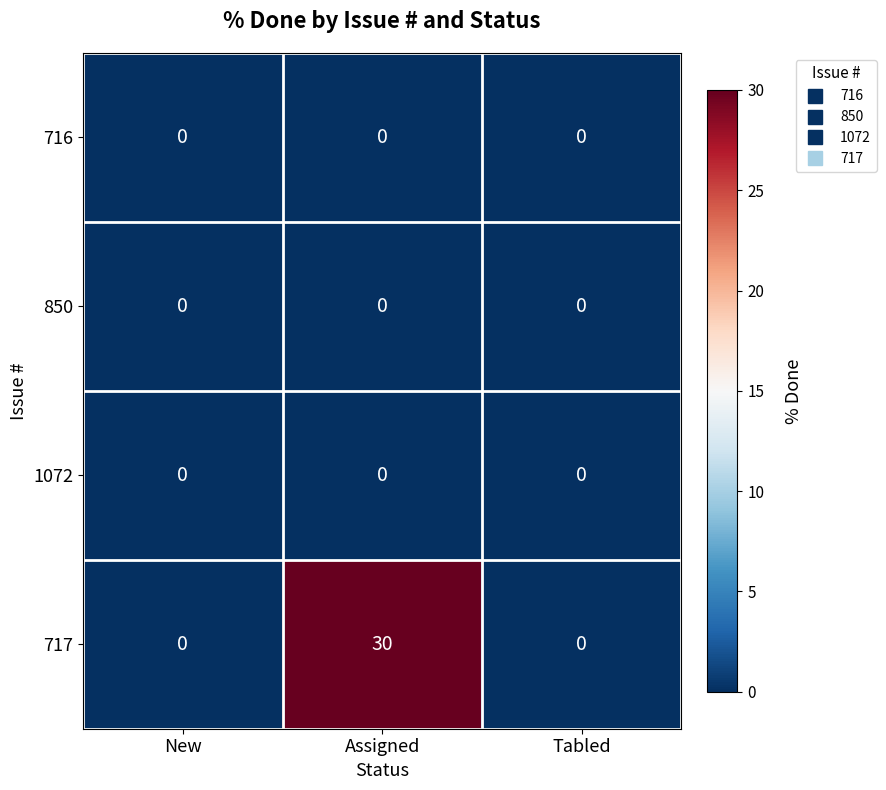

Count the number of data series in this chart.

4